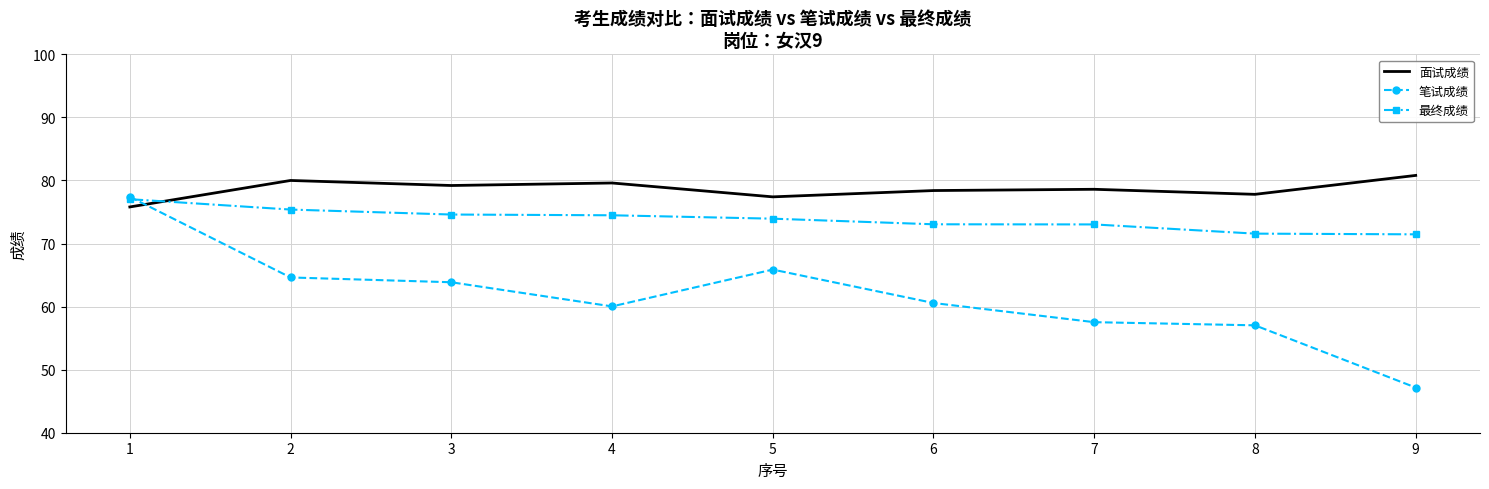

True or false: 面试成绩 has a value of 127.3 at 7.

False